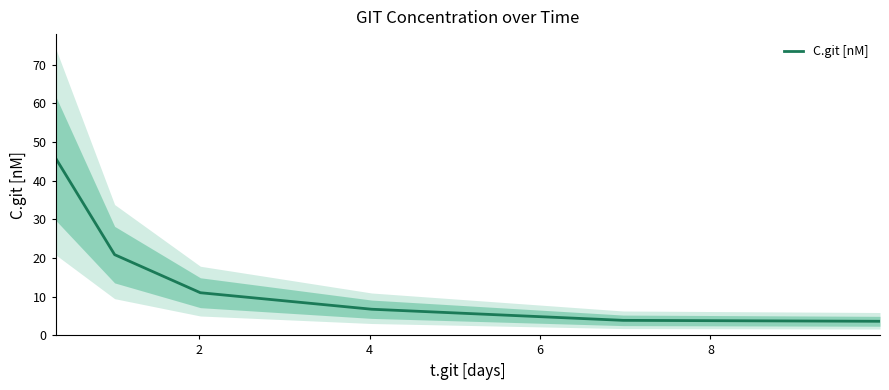

What is the maximum value for C.git [nM]?

45.9